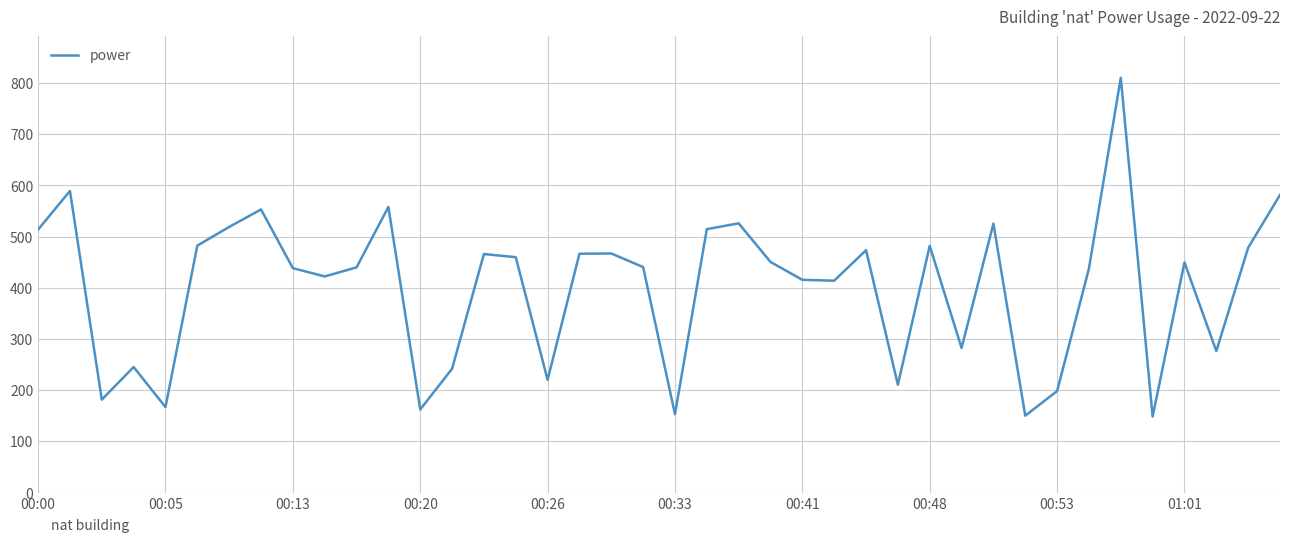

What is the maximum value shown in the chart?

810.6